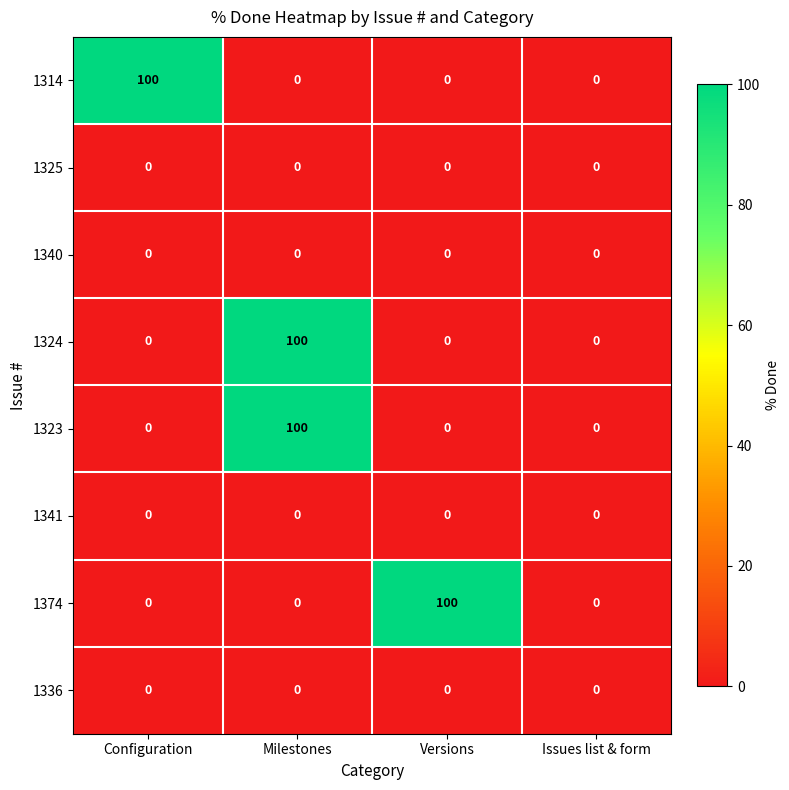

Count the number of categories in the chart.

4